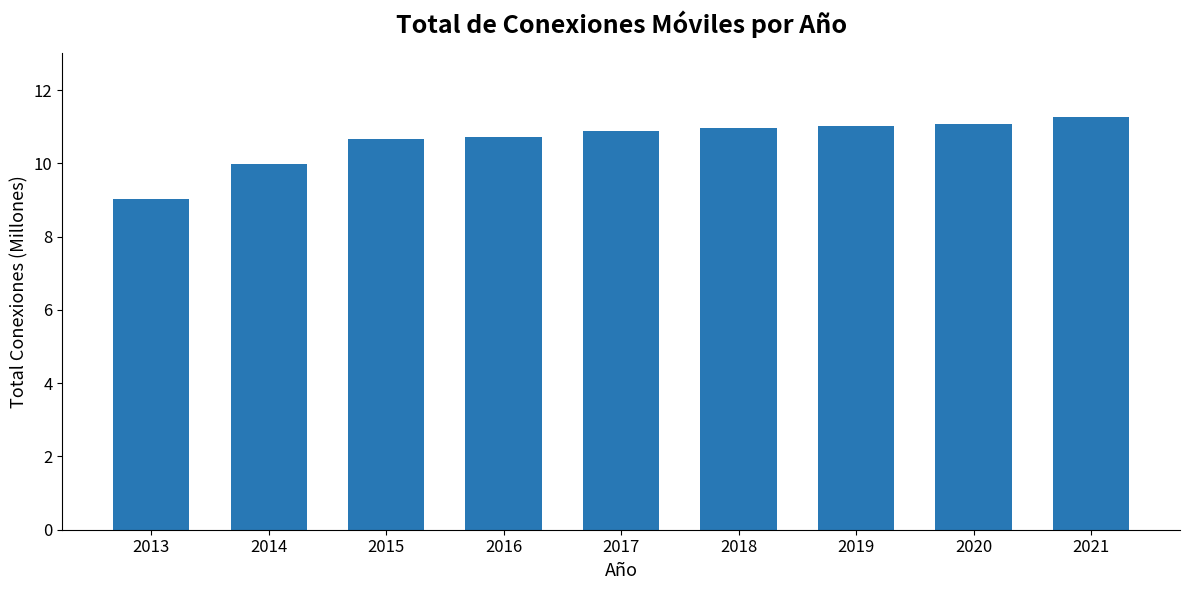

What is the maximum value shown in the chart?

11.3